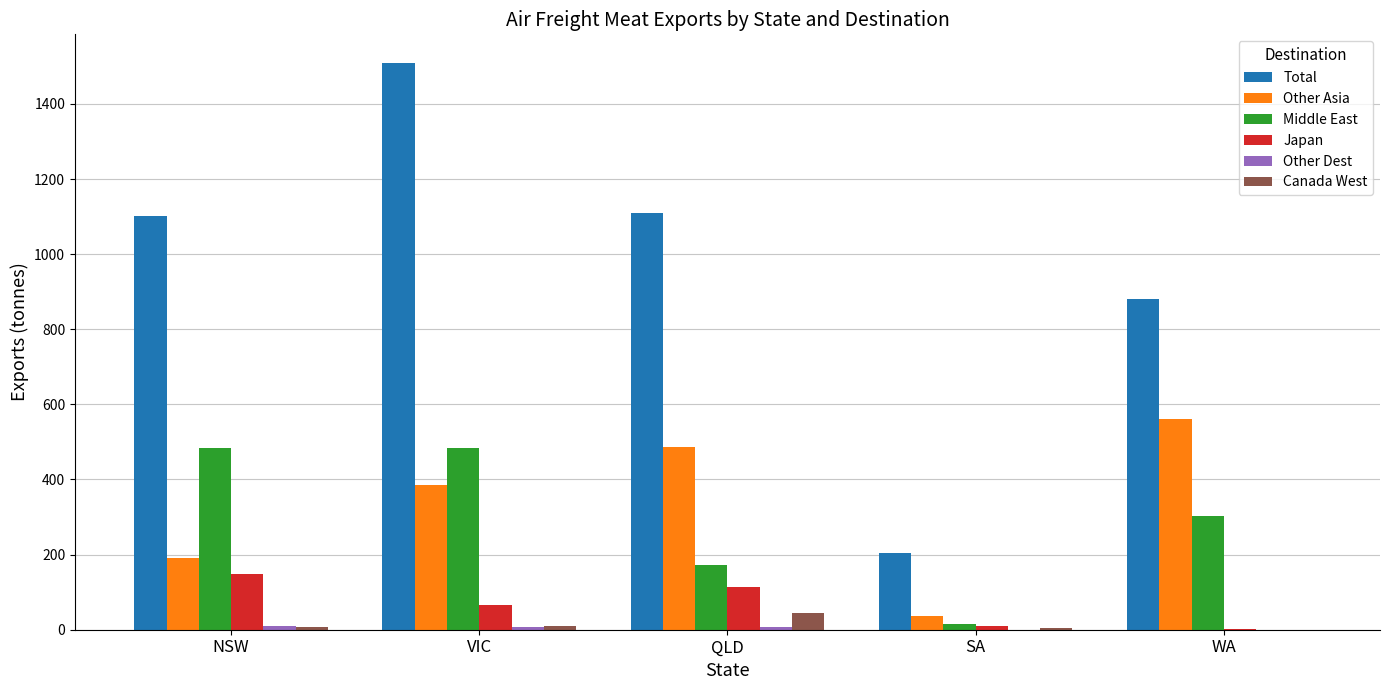

At which category is the sum across all series the highest?

VIC